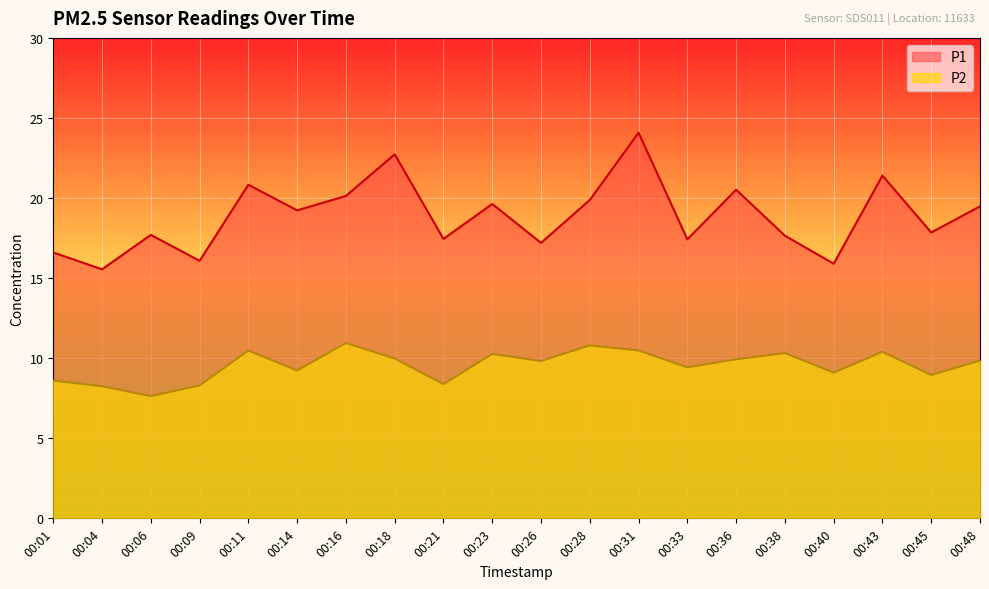

How many data points in P2 are above 9?

14